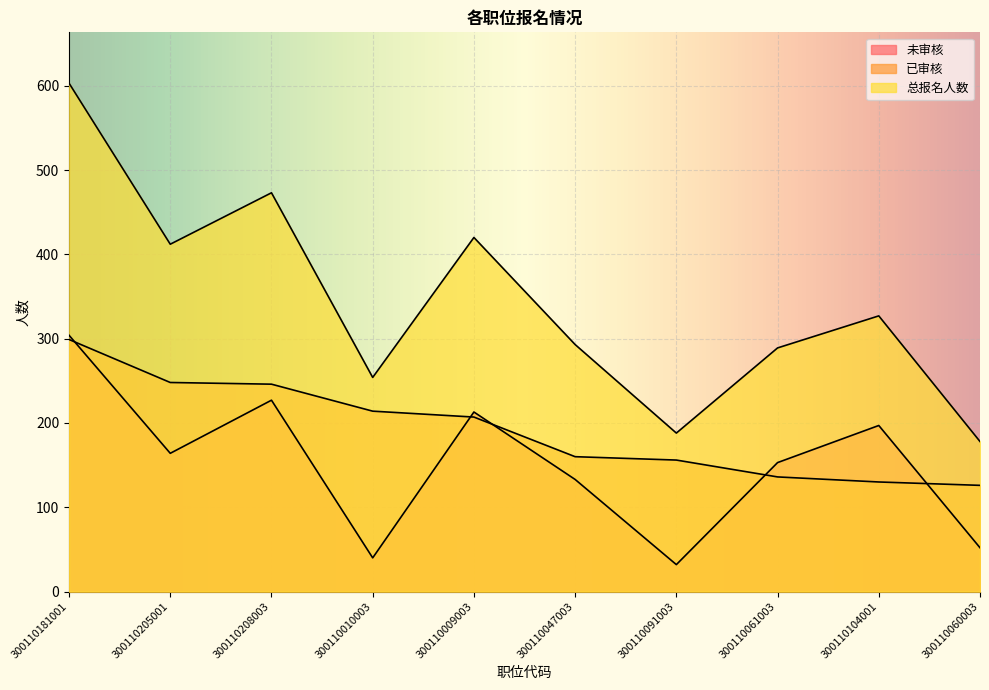

Between which two adjacent categories do 已审核 and 未审核 first intersect?

300110181001 and 300110205001